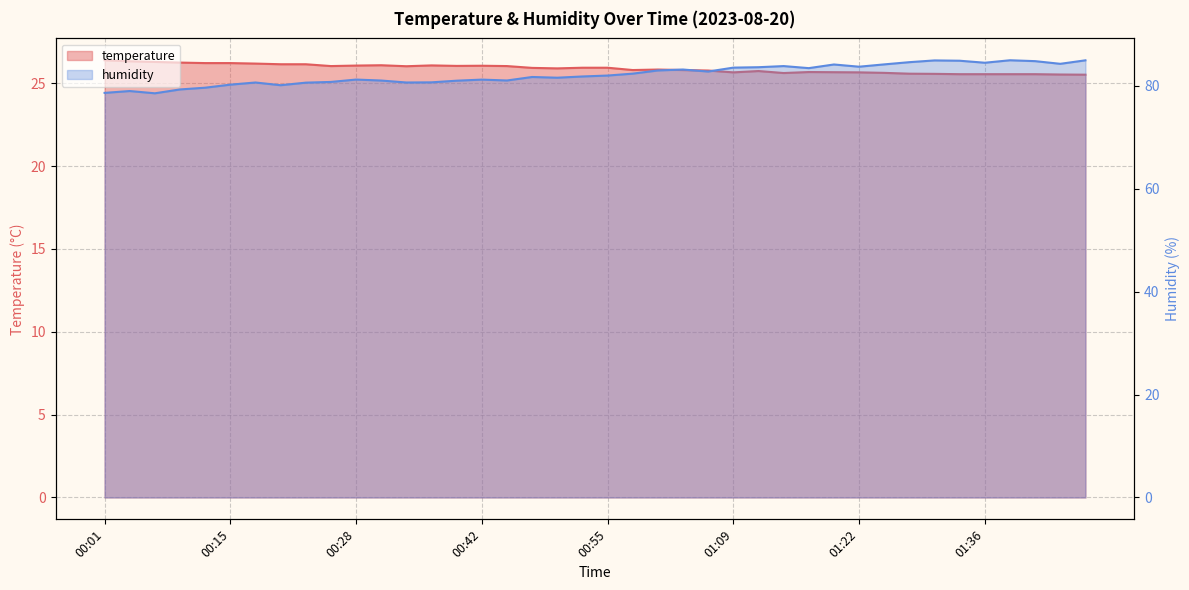

How many lines are shown in the chart?

2